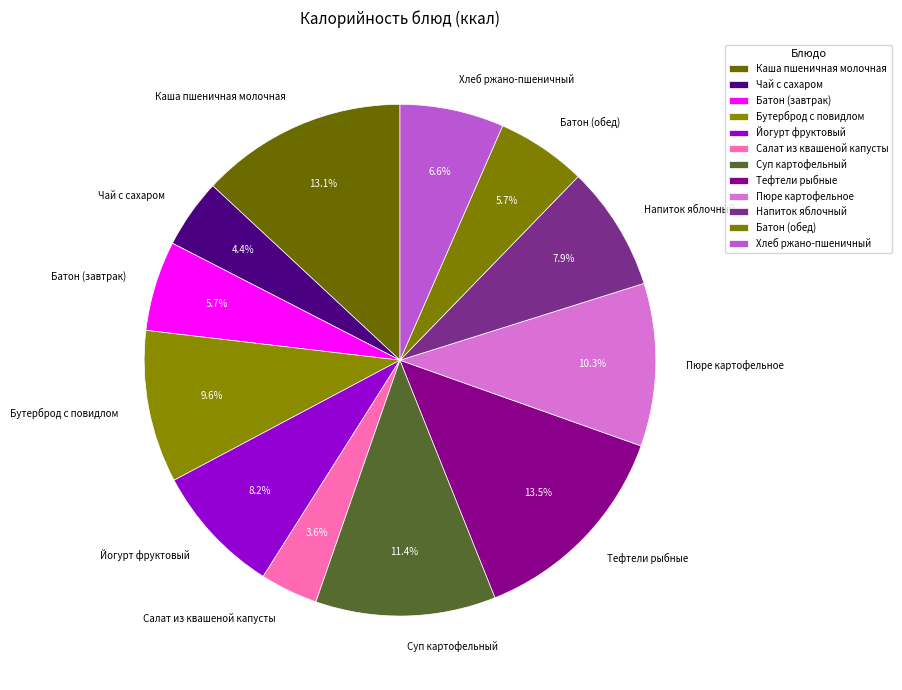

To the nearest percent, what is the combined percentage of Каша пшеничная молочная and Суп картофельный?

24%